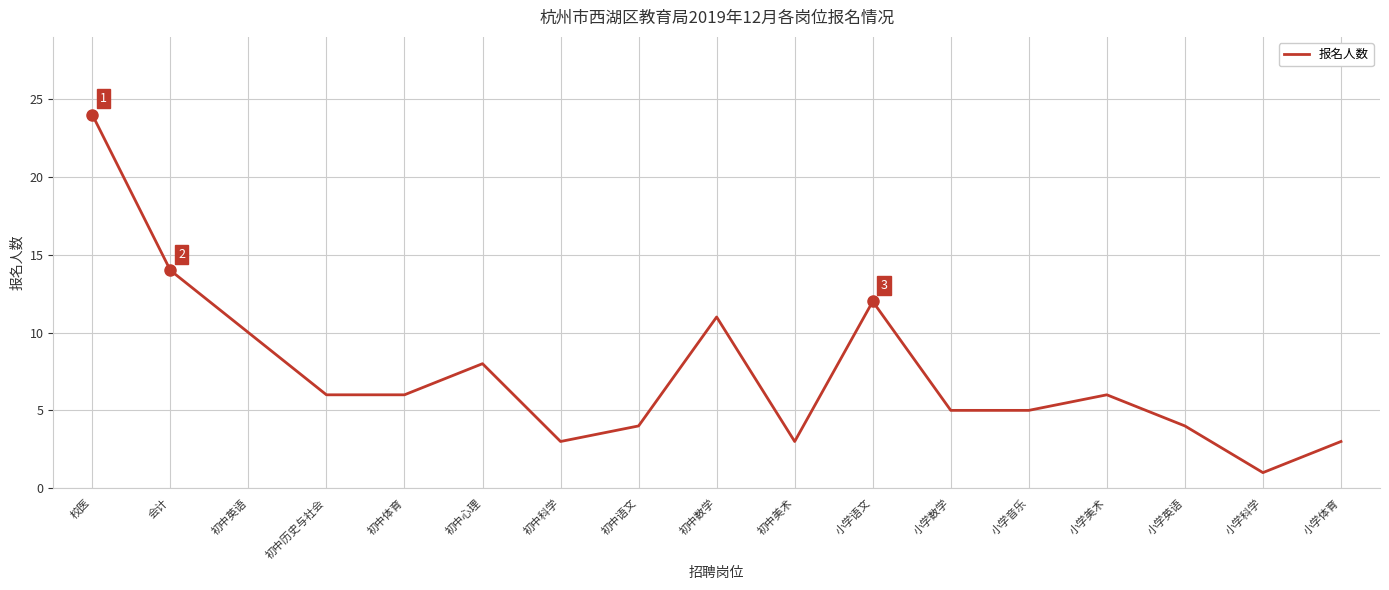

Read the value at 初中美术.

3